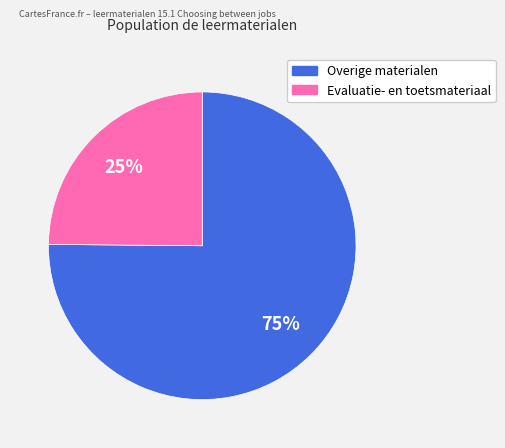

To the nearest percent, what is the difference between the largest and smallest slice percentages?

50%